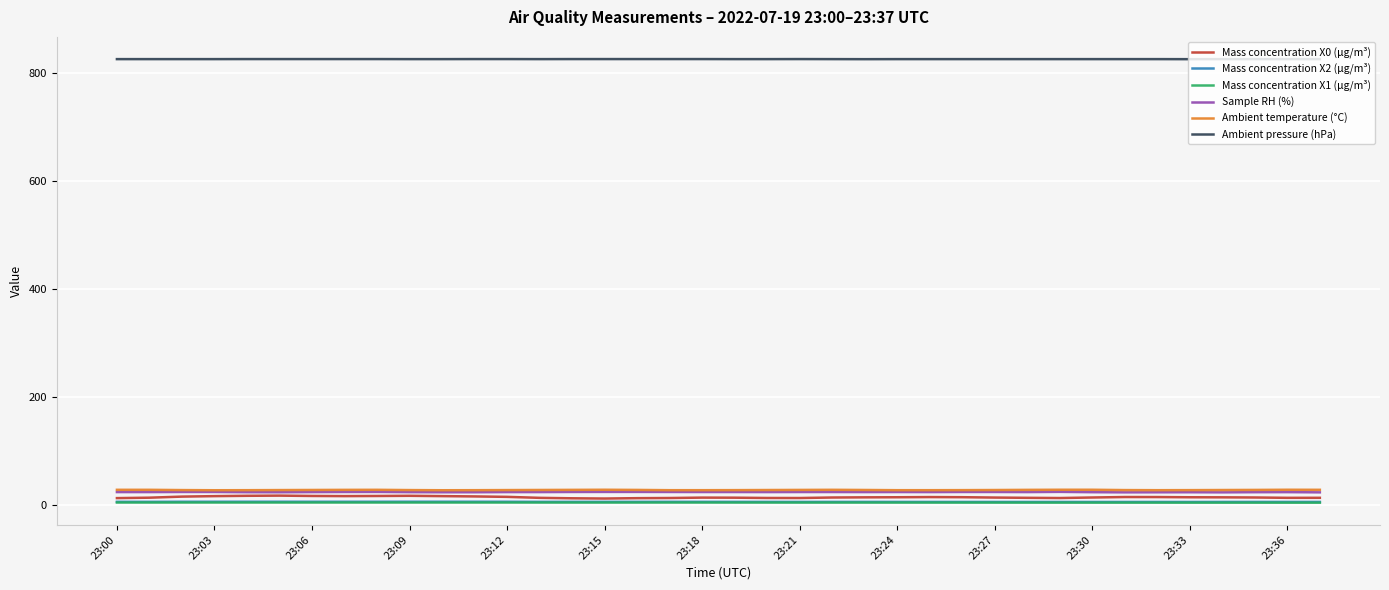

Which series has the largest total across all categories?

Ambient pressure (hPa)